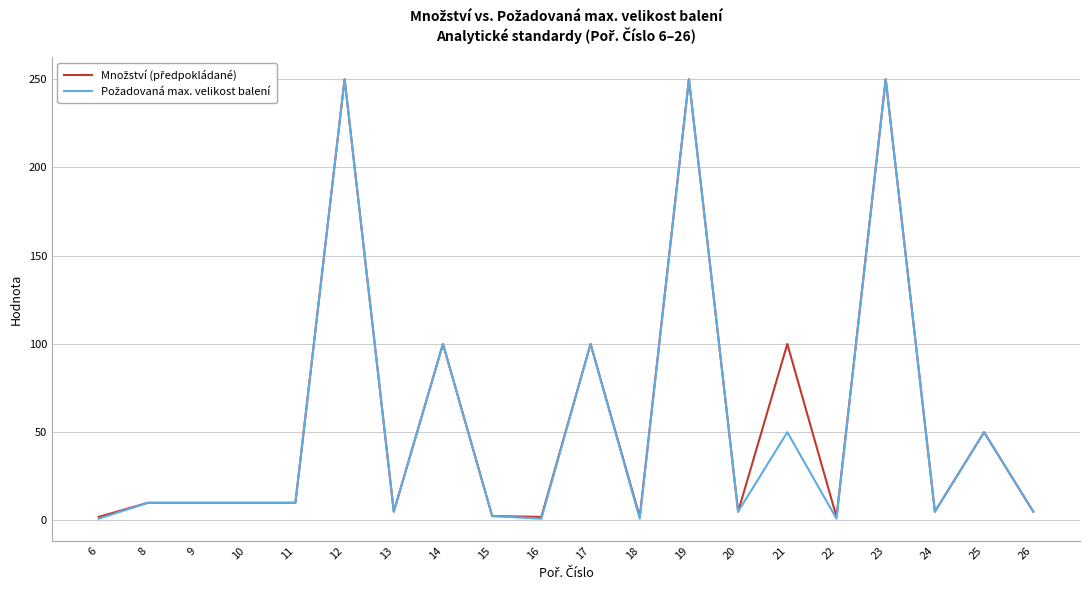

What is the difference between the highest and lowest values at 21?

50.0